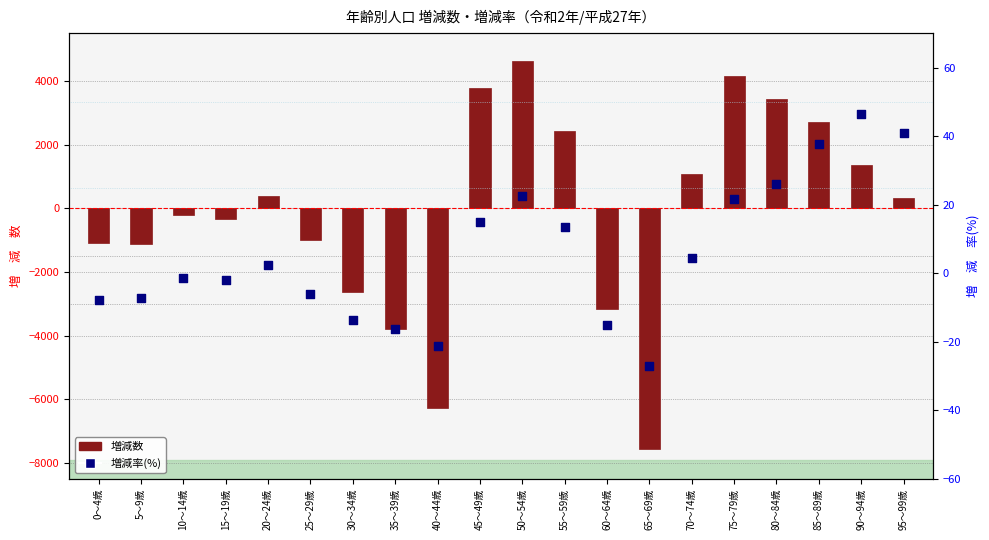

Which series has the largest total across all categories?

増減率(%)